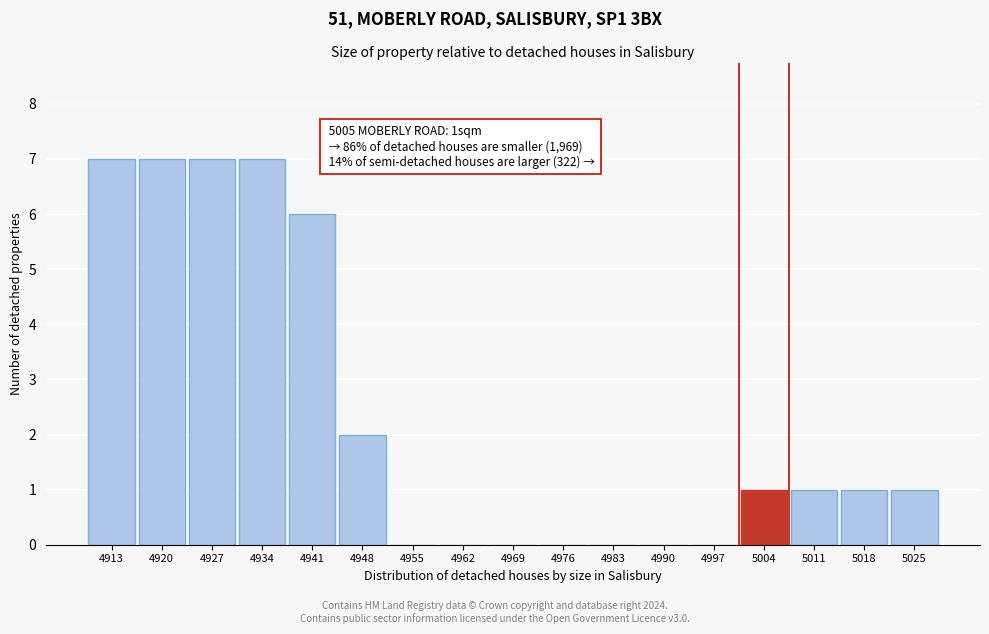

Reading left to right, transcribe all the data shown in this chart.

4913=7	4920=7	4927=7	4934=7	4941=6	4948=2	4955=0	4962=0	4969=0	4976=0	4983=0	4990=0	4997=0	5004=1	5011=1	5018=1	5025=1